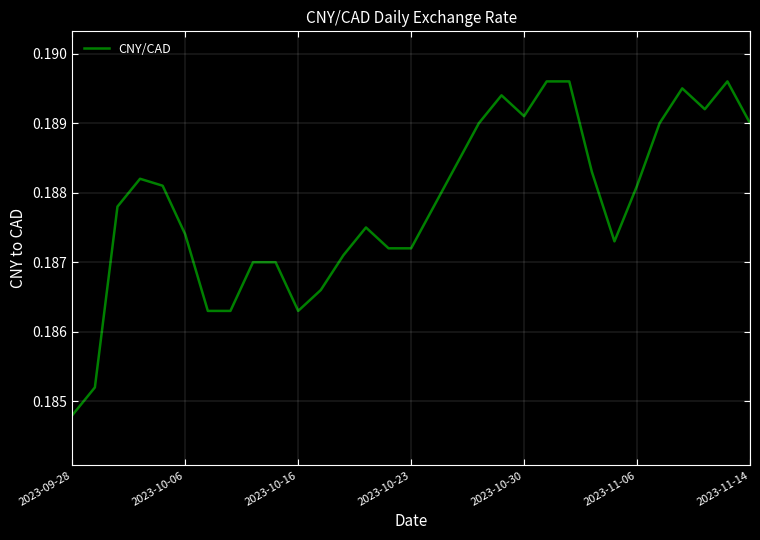

Does the chart display data point markers on the line(s)?

No